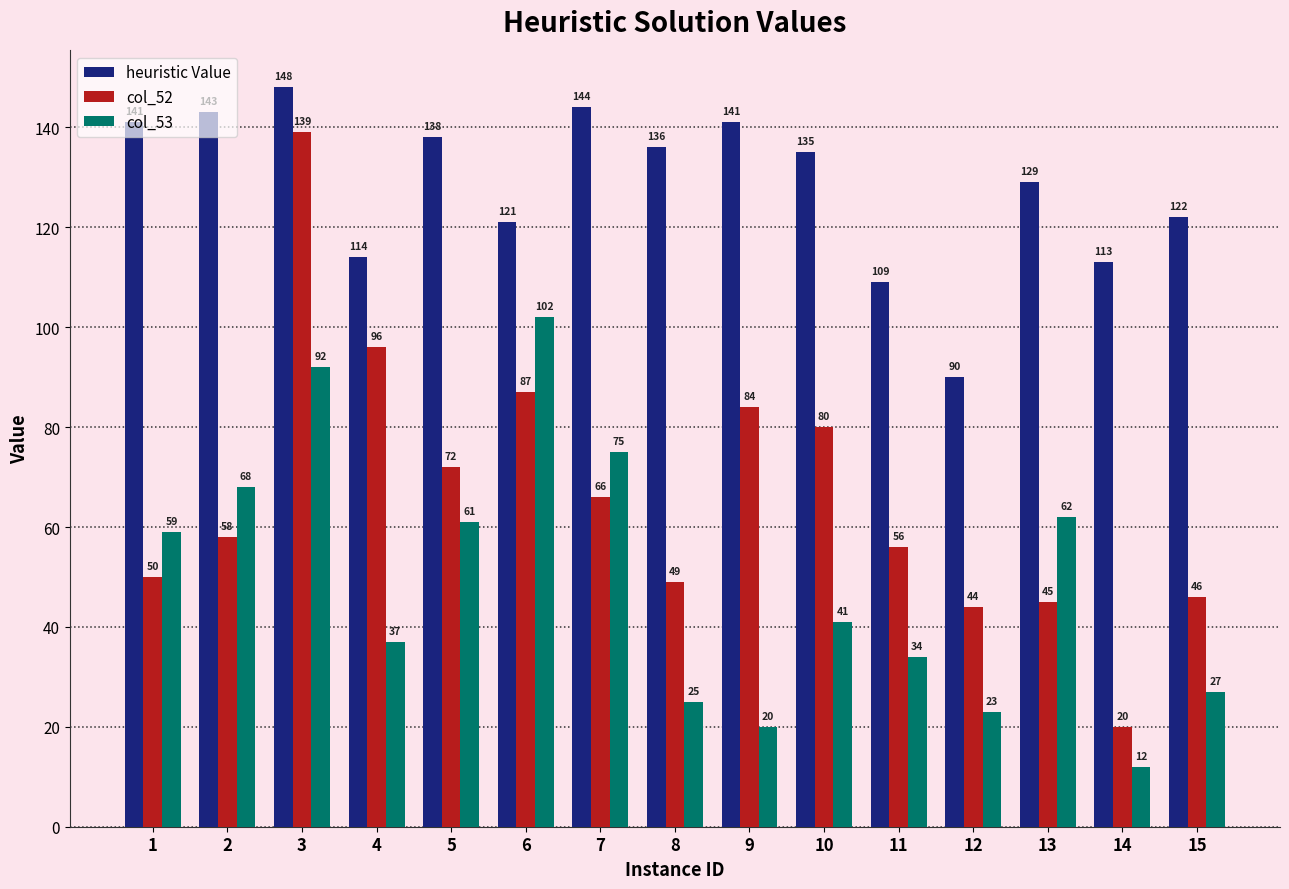

What is the minimum value shown in the chart?

12